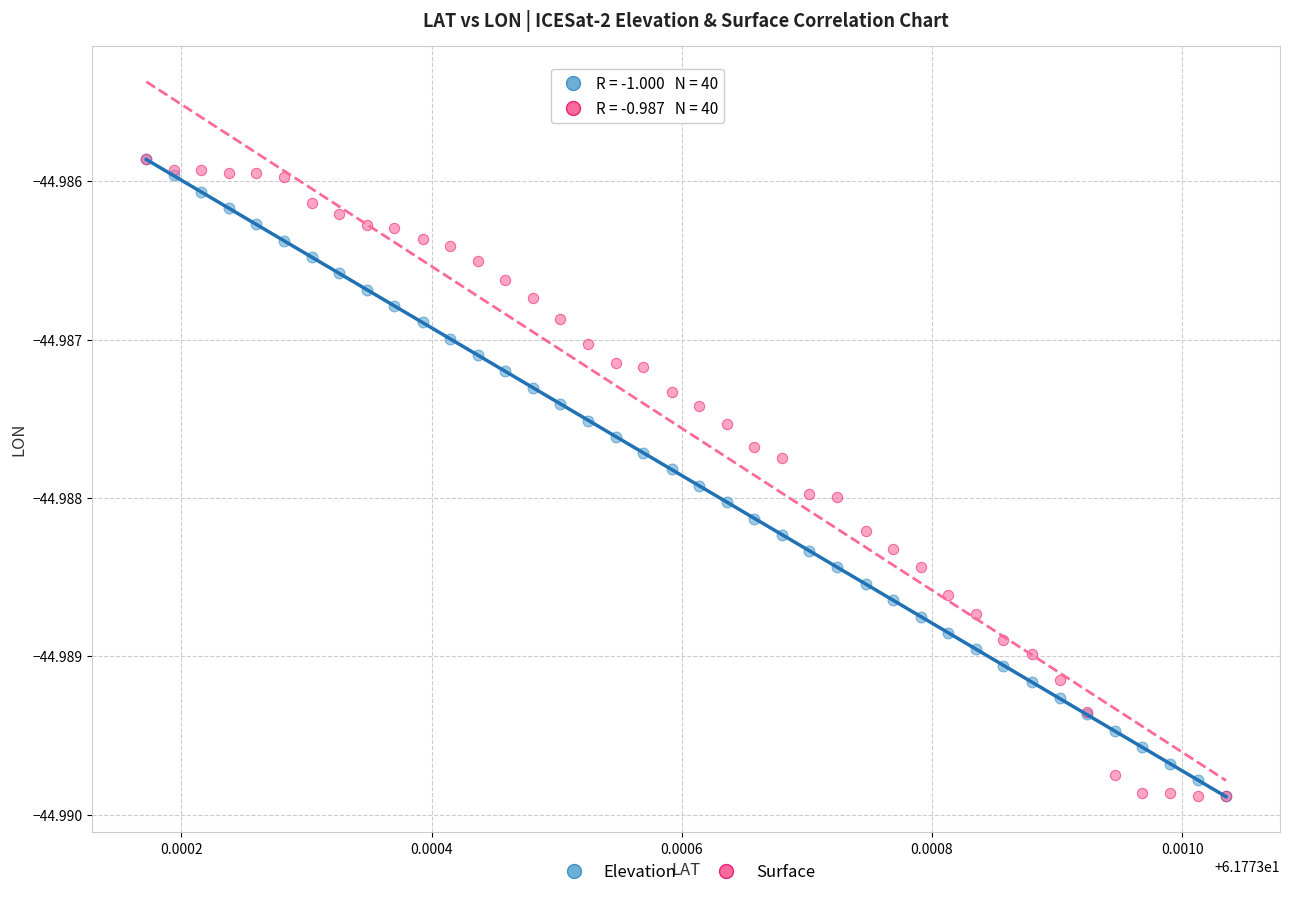

What are all the series names shown in the legend?

Elevation, Surface